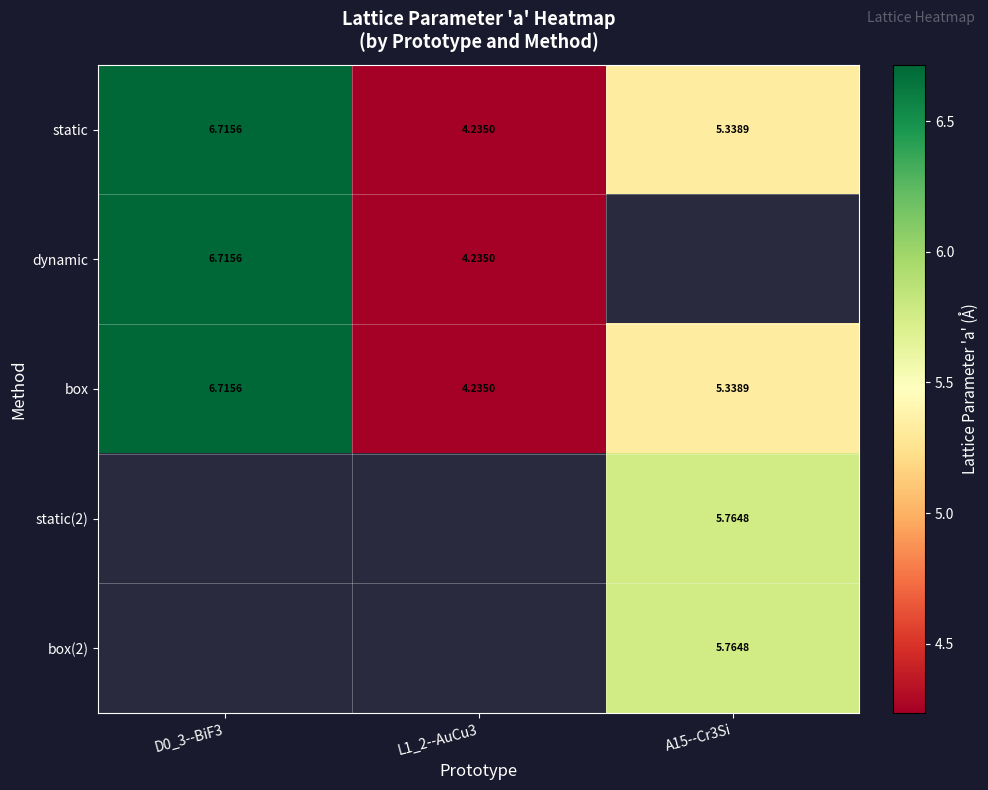

Which series has the widest spread of values?

dynamic